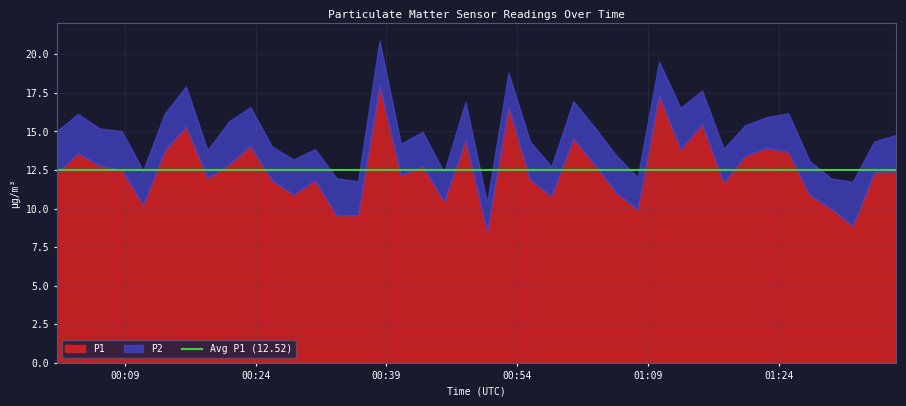

The value of P2 at 2023-12-20T00:13:33 is 3.2. True or false?

False